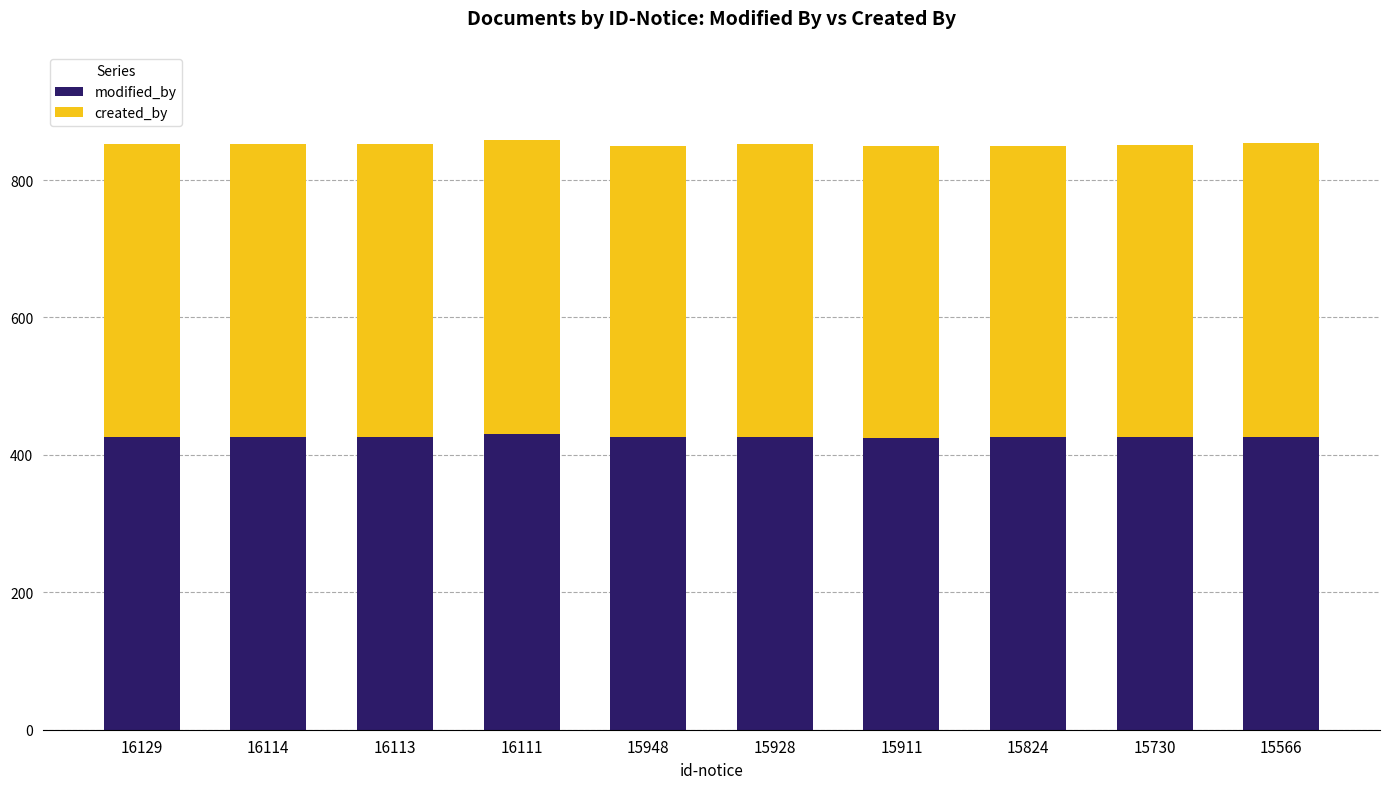

The value of modified_by at 16114 is 426. True or false?

True